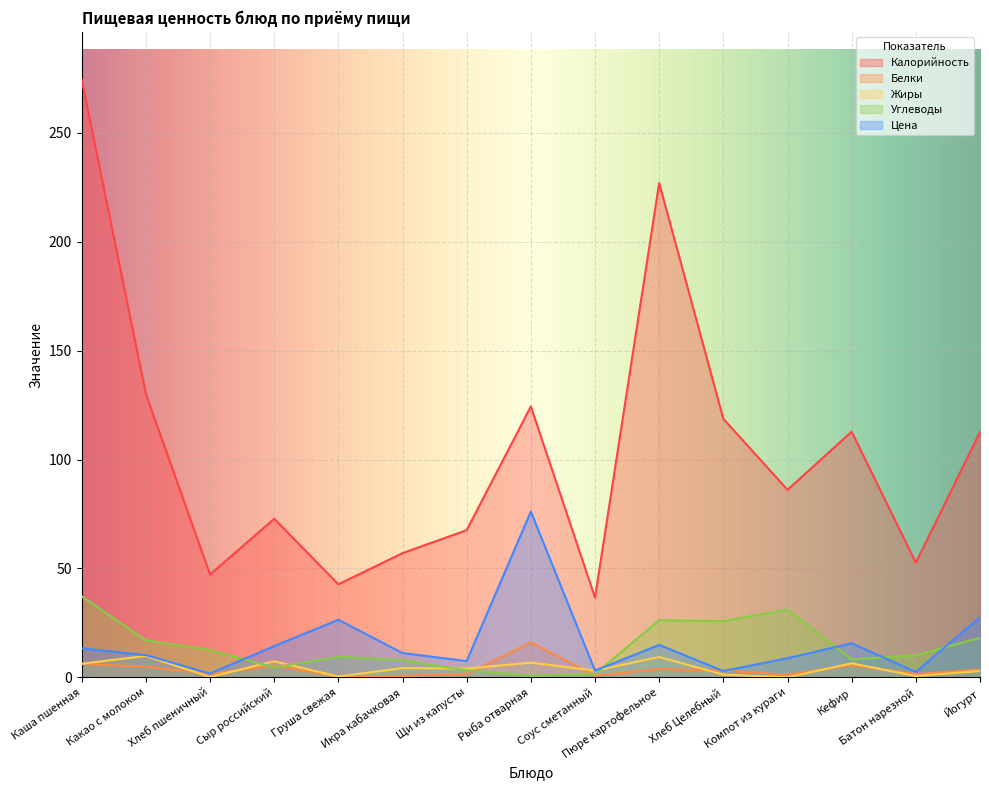

How many categories are shown in the chart?

15